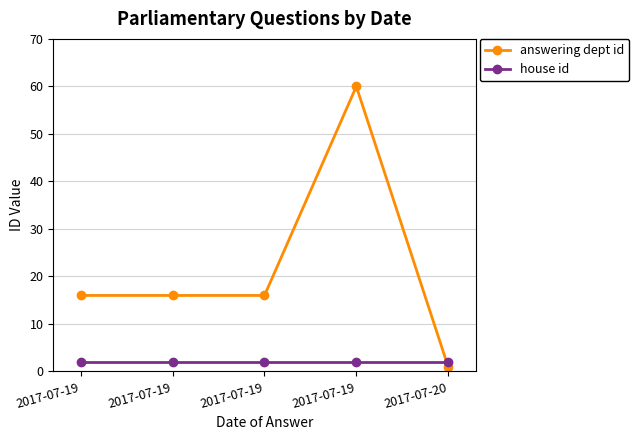

The house id series shows 3 at 2017-07-19. True or false?

False